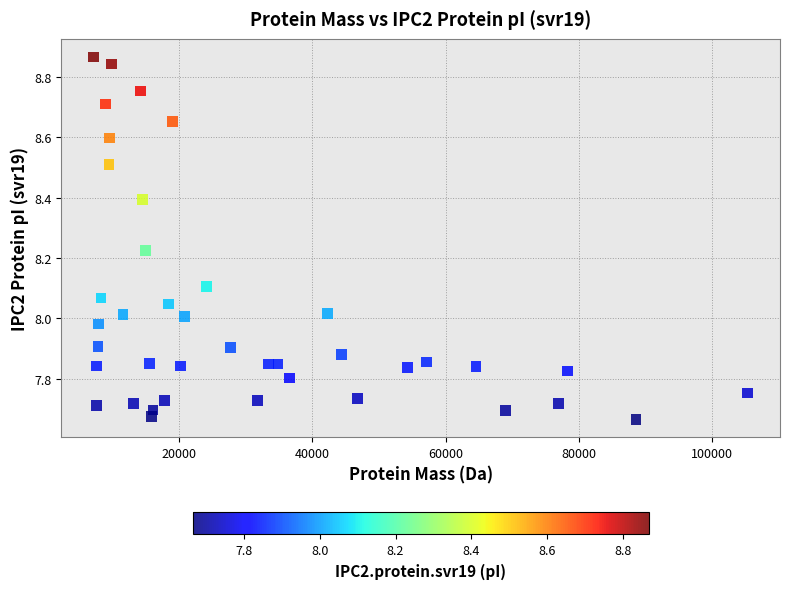

What is the range of Y values (max minus min)?

1.2